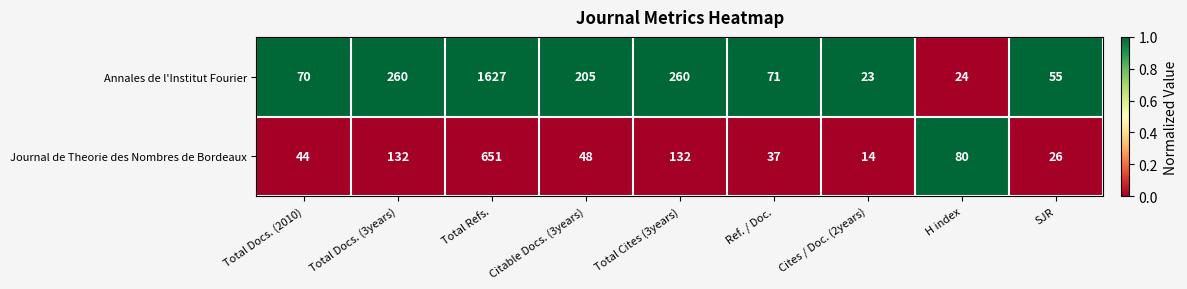

The value of Journal de Theorie des Nombres de Bordeaux at Total Docs. (2010) is 17. True or false?

False